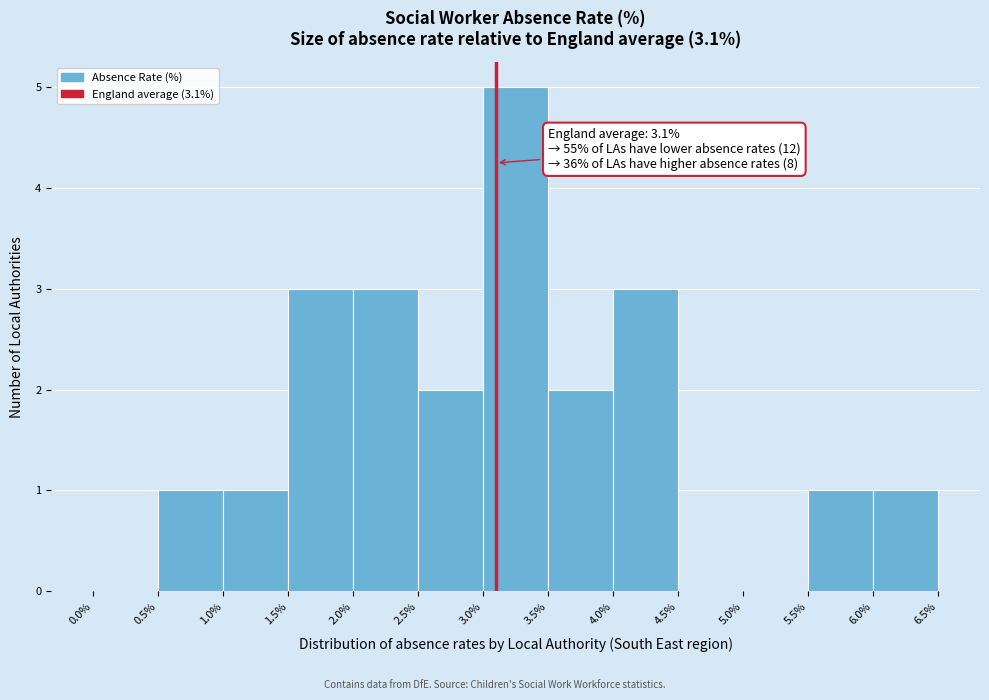

Which range on the x-axis has the tallest bar?

3.0% to 3.5%